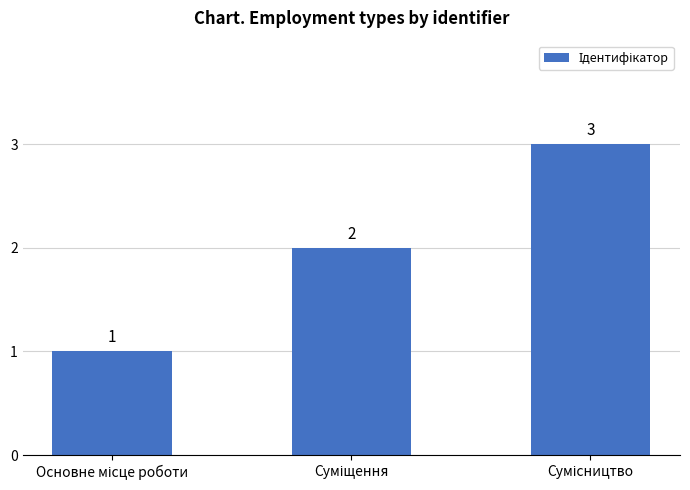

What is the maximum value shown in the chart?

3